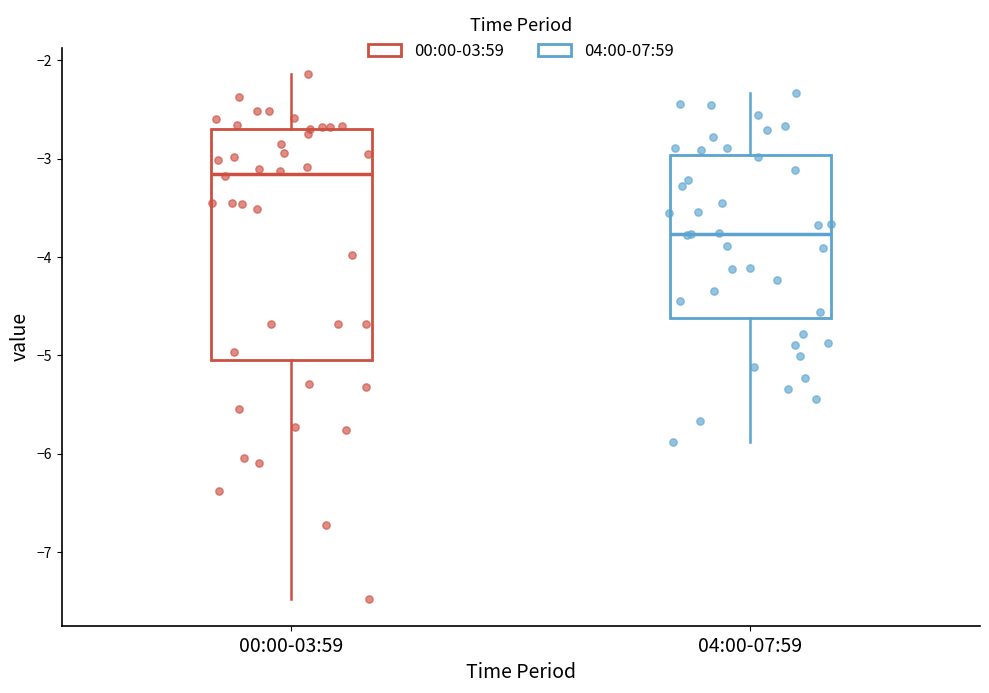

Reading left to right, transcribe this box plot: for each box, give where its median line is, the range the box spans, and where its two whiskers end, as read against the y-axis. The values are not printed on the chart, so give them approximately, as read against the axis.

00:00-03:59: median -3.2, box -5.0 to -2.7, whiskers -7.5 to -2.1
04:00-07:59: median -3.8, box -4.6 to -3.0, whiskers -5.9 to -2.3